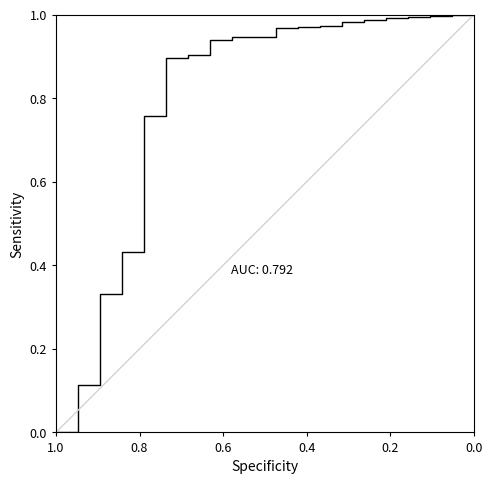

What is the value of the 17th point from the left?

1.0